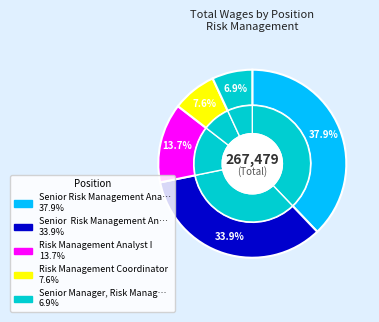

Is it true that Risk Management Coordinator is 1% of the pie?

False